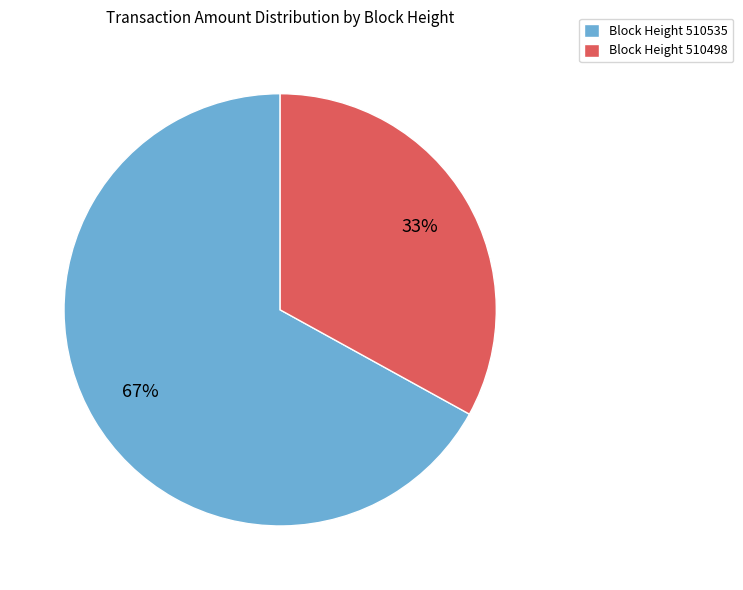

The Block Height 510498 slice represents 33% of the pie. True or false?

True